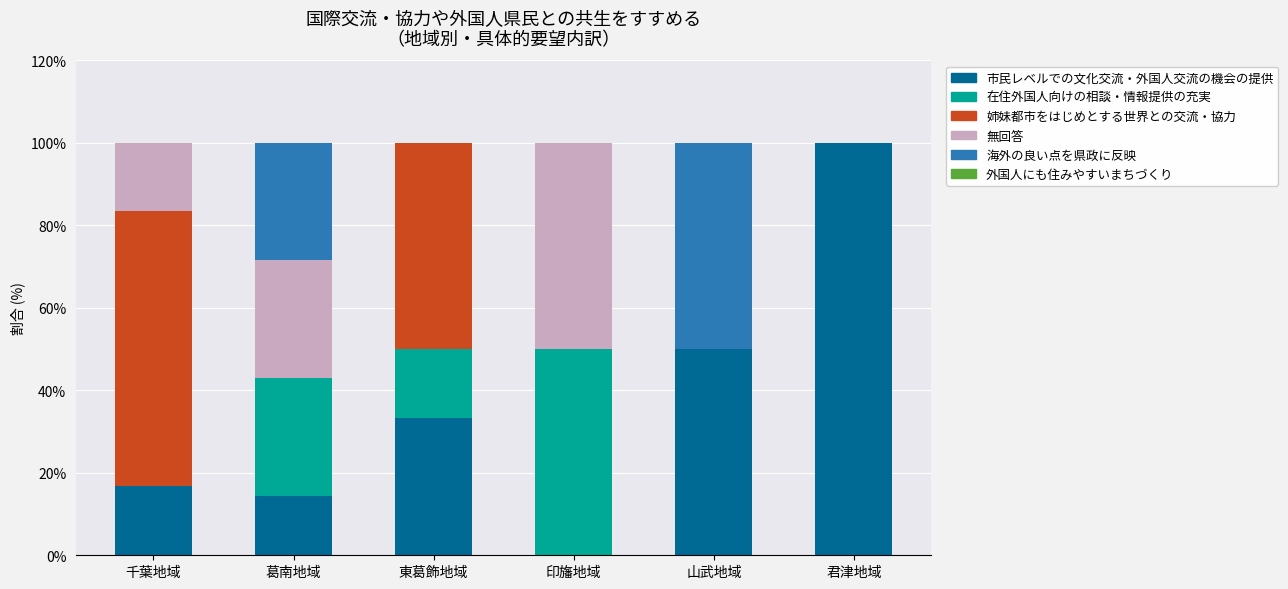

What value does the 市民レベルでの文化交流・外国人交流の機会の提供 series have at 君津地域?

100.0